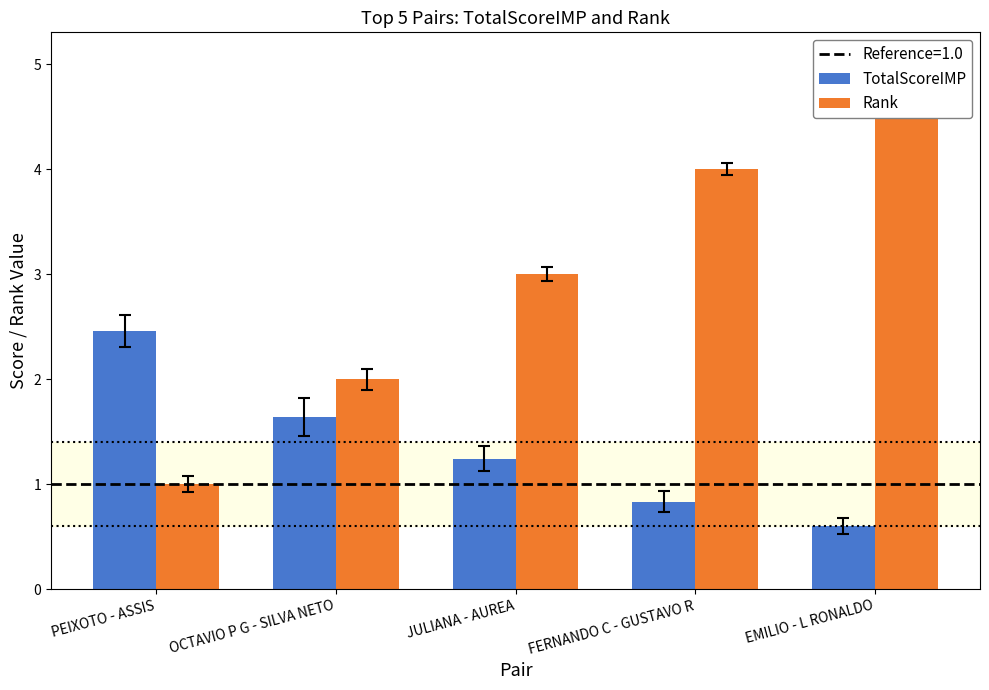

List the series in order of their overall mean, lowest first.

TotalScoreIMP, Rank